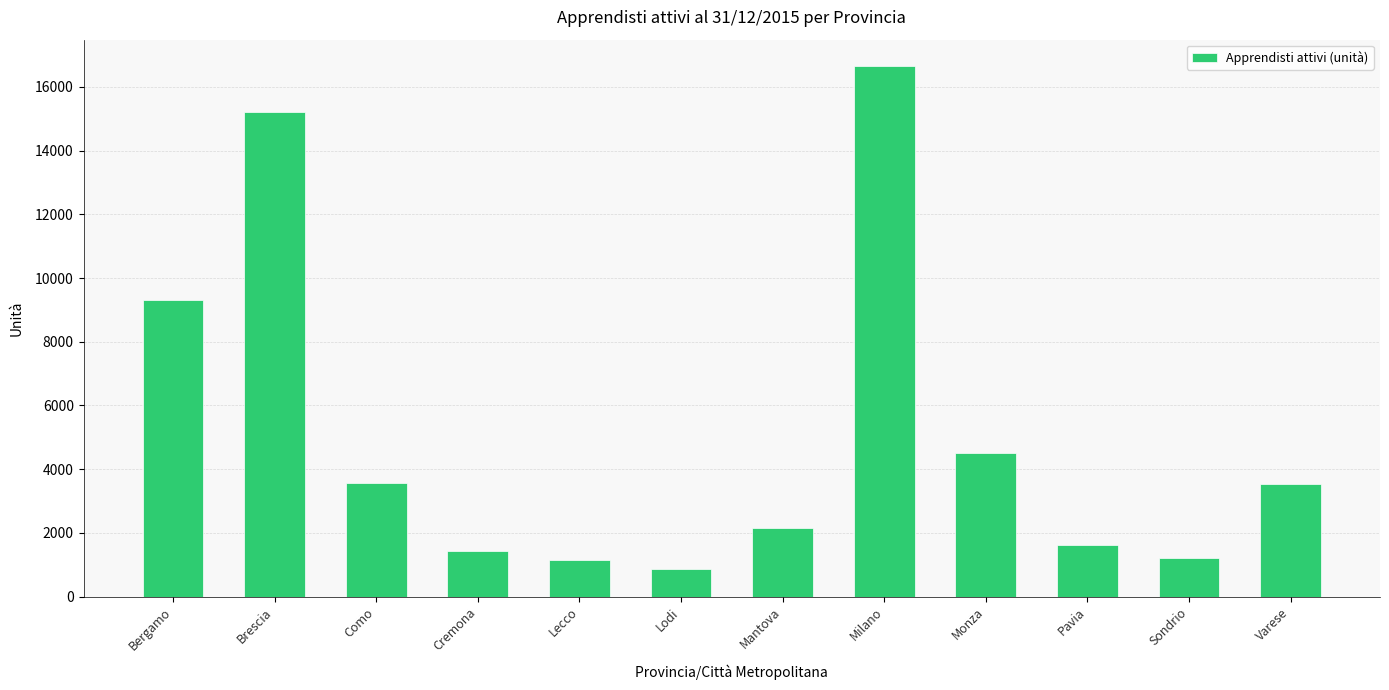

True or false: the data shows 3529 at Varese.

True